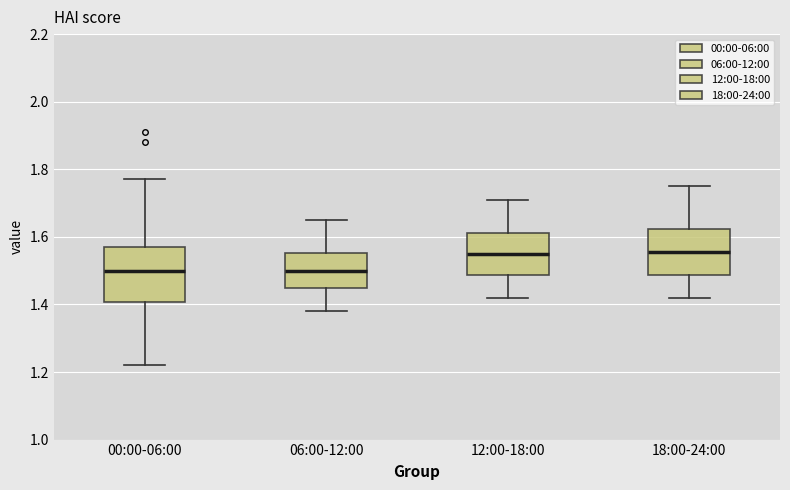

Where does the upper whisker of the box for 12:00-18:00 end on the y-axis? The values are not printed on the chart, so give them approximately, as read against the axis.

1.72